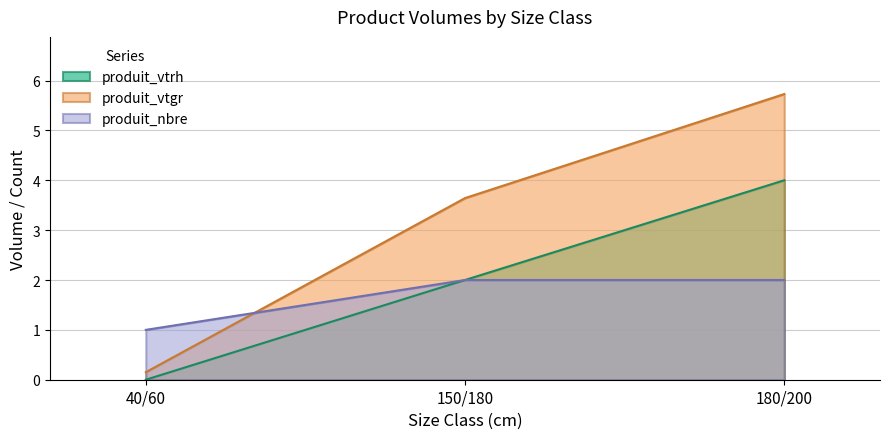

Is the value of produit_vtgr at 150/180 greater than the value of produit_nbre at 40/60?

Yes